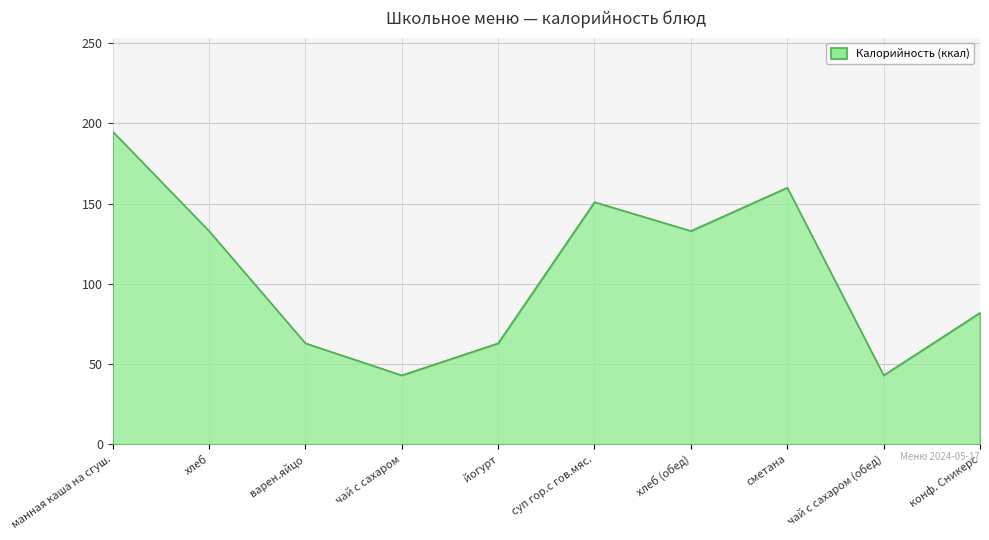

What is the change in value from йогурт to суп гор.с гов.мяс.?

+88